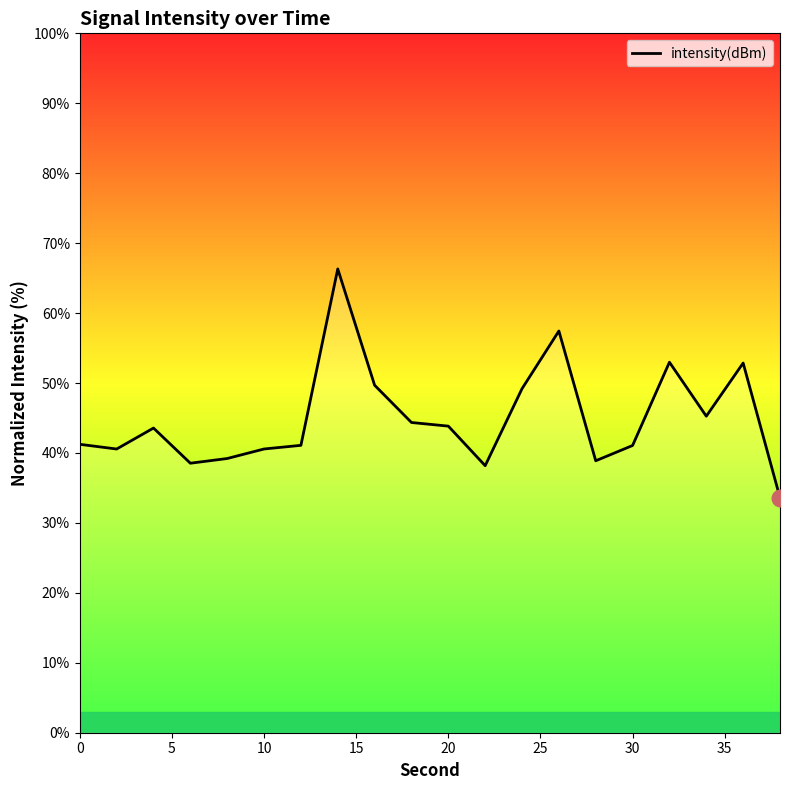

What is the maximum value shown in the chart?

66.3